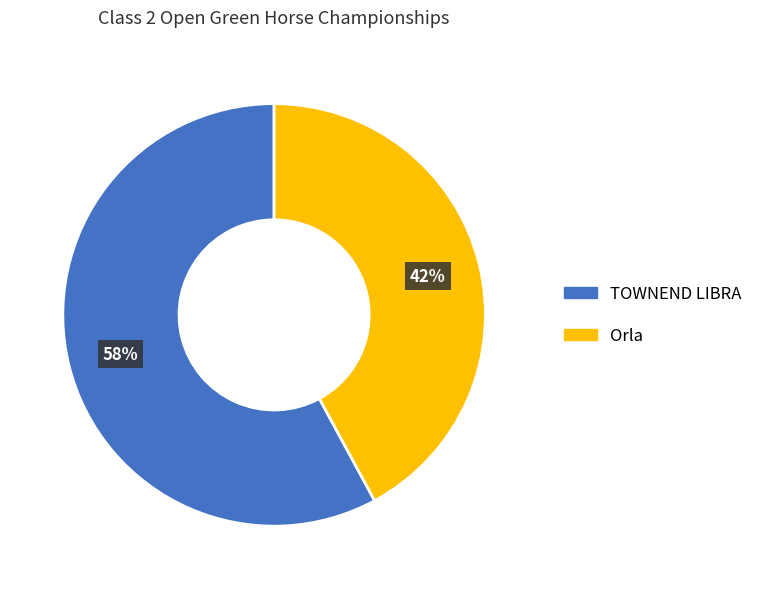

To the nearest percent, what is the combined percentage of TOWNEND LIBRA and Orla?

100%